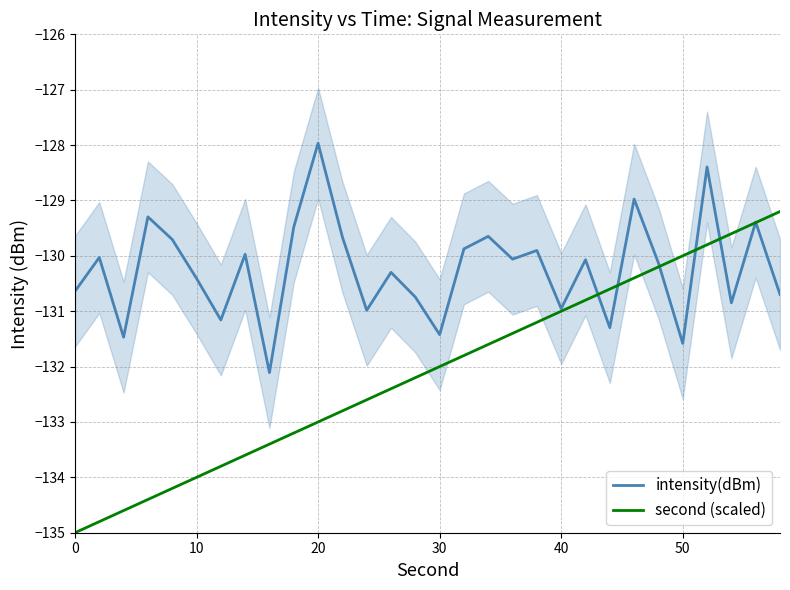

The intensity(dBm) series shows -86.9 at 30. True or false?

False